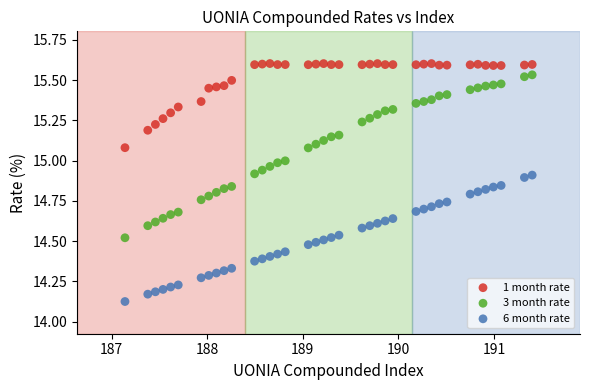

Which series reaches the maximum Y coordinate?

1 month rate